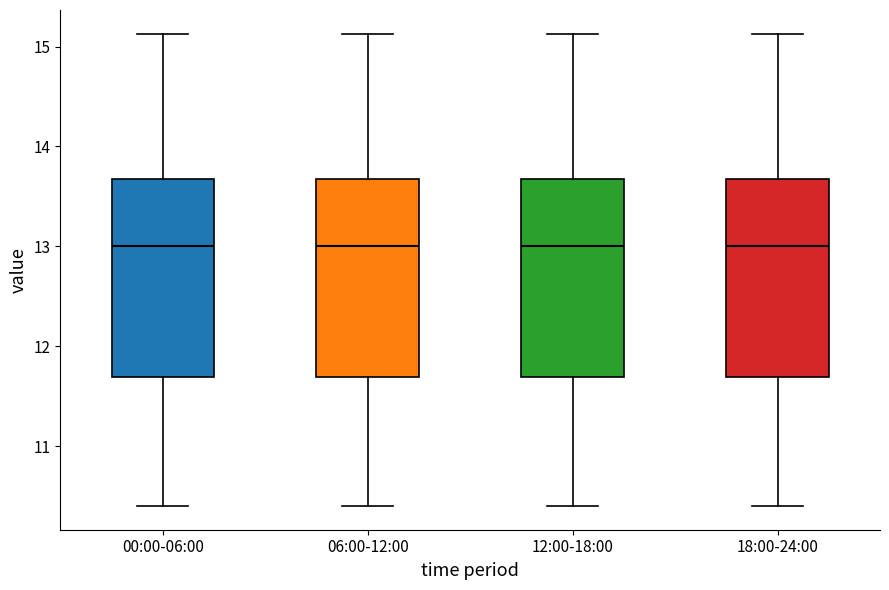

Reading left to right, read every box against the y-axis: the position of its median line, the range the box covers, and the ends of its whiskers. The values are not printed on the chart, so give them approximately, as read against the axis.

00:00-06:00: median 13.0, box 11.7 to 13.7, whiskers 10.4 to 15.1
06:00-12:00: median 13.0, box 11.7 to 13.7, whiskers 10.4 to 15.1
12:00-18:00: median 13.0, box 11.7 to 13.7, whiskers 10.4 to 15.1
18:00-24:00: median 13.0, box 11.7 to 13.7, whiskers 10.4 to 15.1